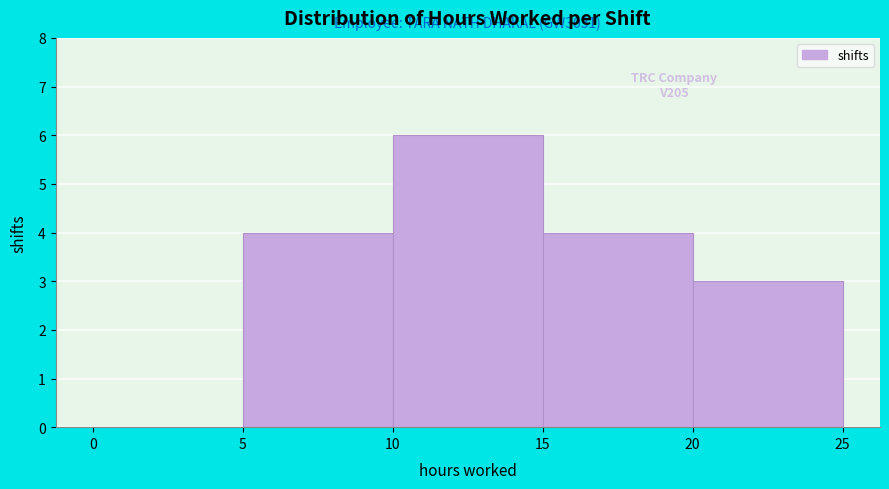

Over which range of the x-axis is the bar tallest?

10 to 15